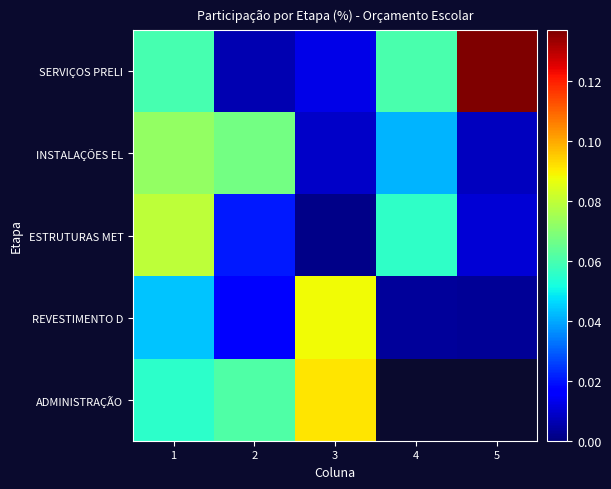

How many INSTALAÇÕES EL values are between 0 and 1?

5